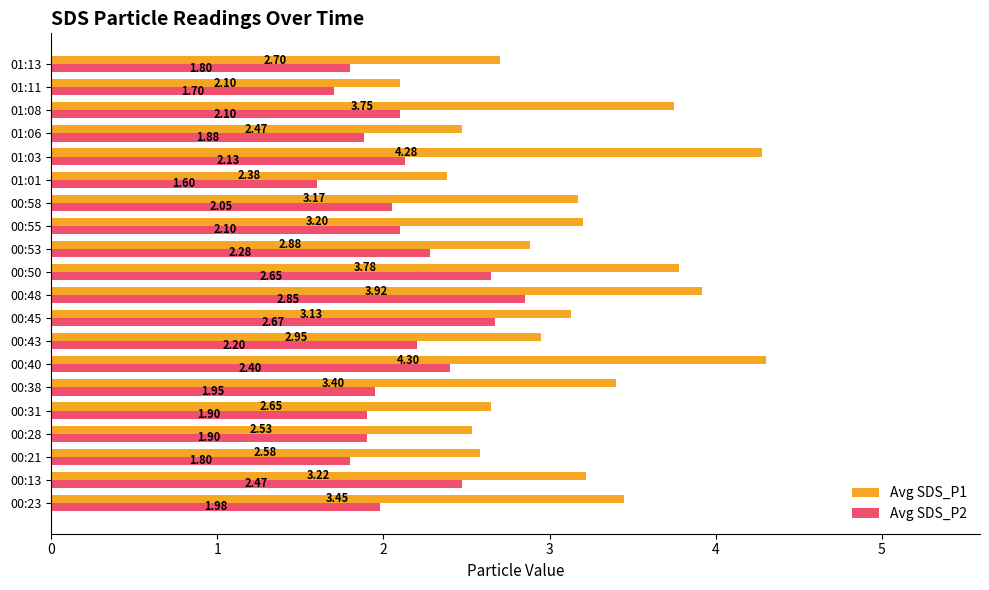

Which label corresponds to the smallest value in the chart?

01:01